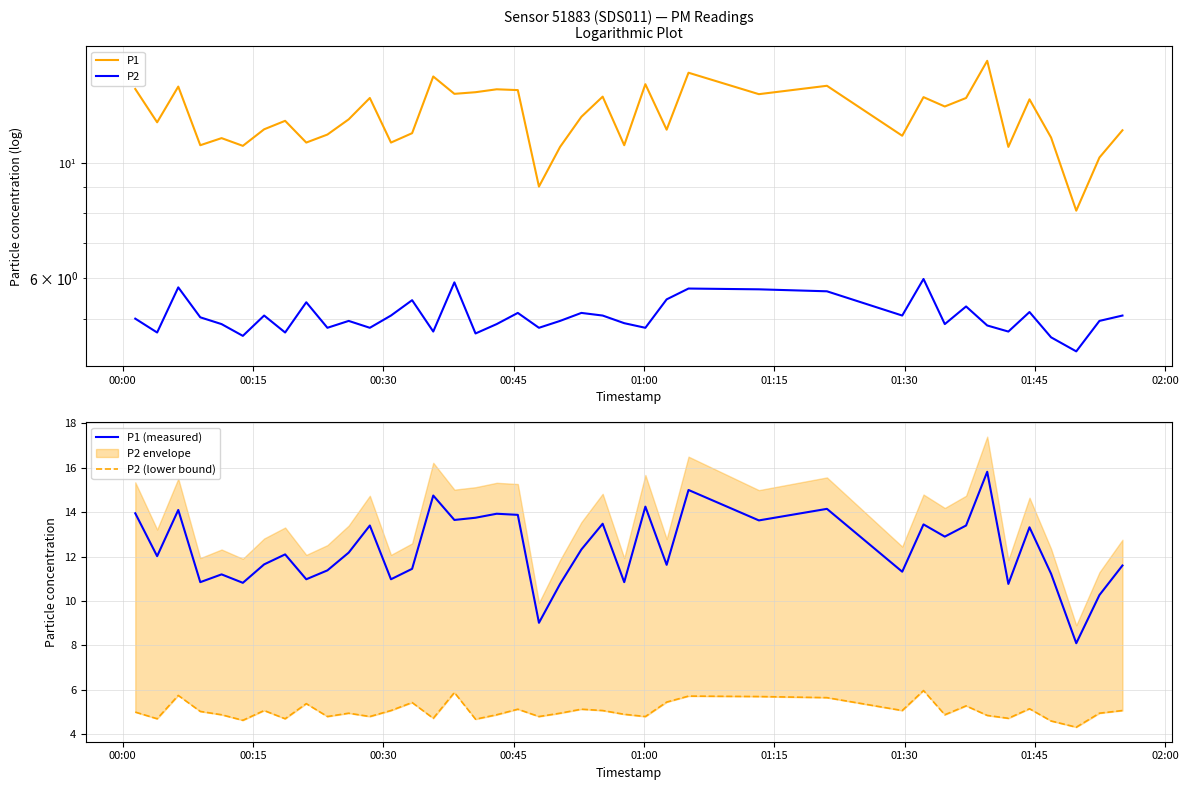

Which series has the largest total across all categories?

P1